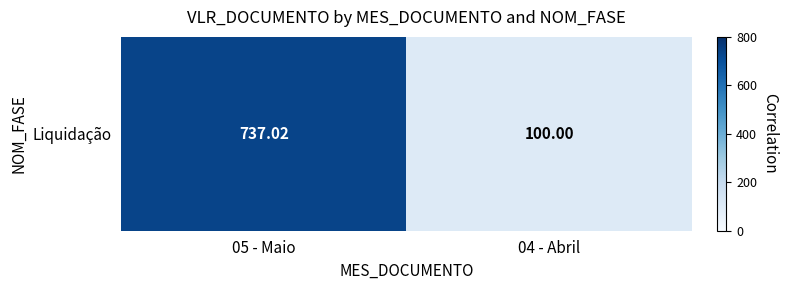

Is it true that the value at 04 - Abril is 36.8?

False